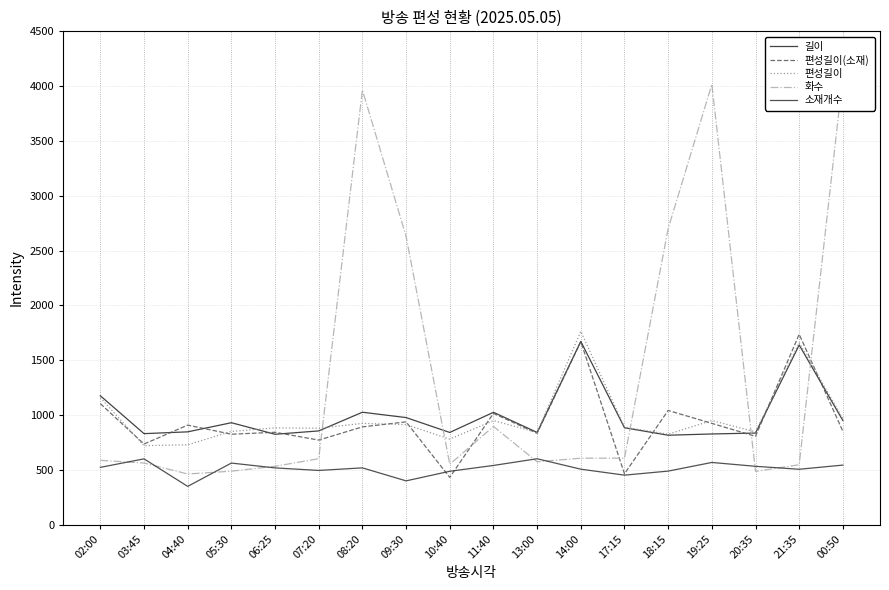

Rank the series at 08:20 from highest to lowest value.

화수, 길이, 편성길이, 편성길이(소재), 소재개수